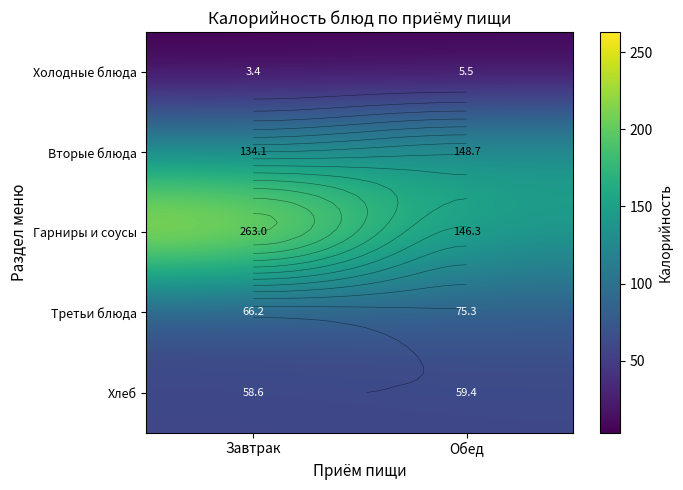

List the labels in order of Третьи блюда value, smallest first.

Завтрак, Обед